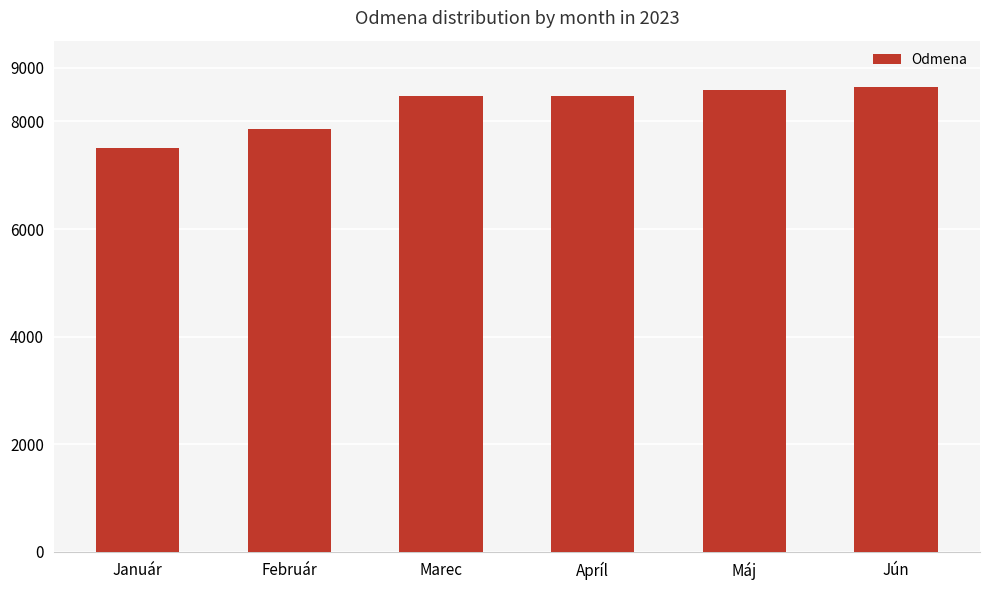

What is the approximate value at Február?

7859.5